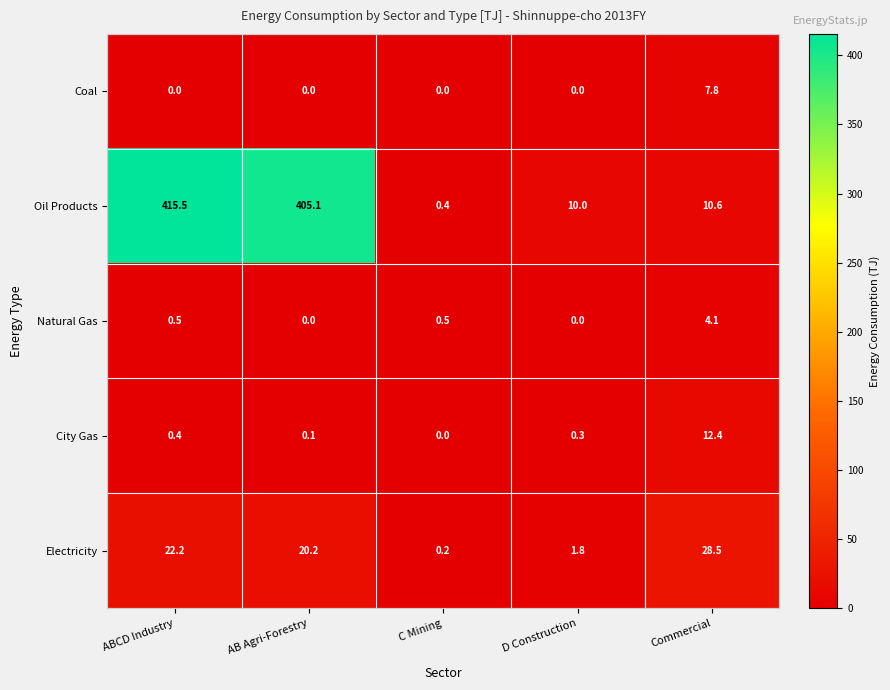

The City Gas series shows 21.1 at Commercial. True or false?

False